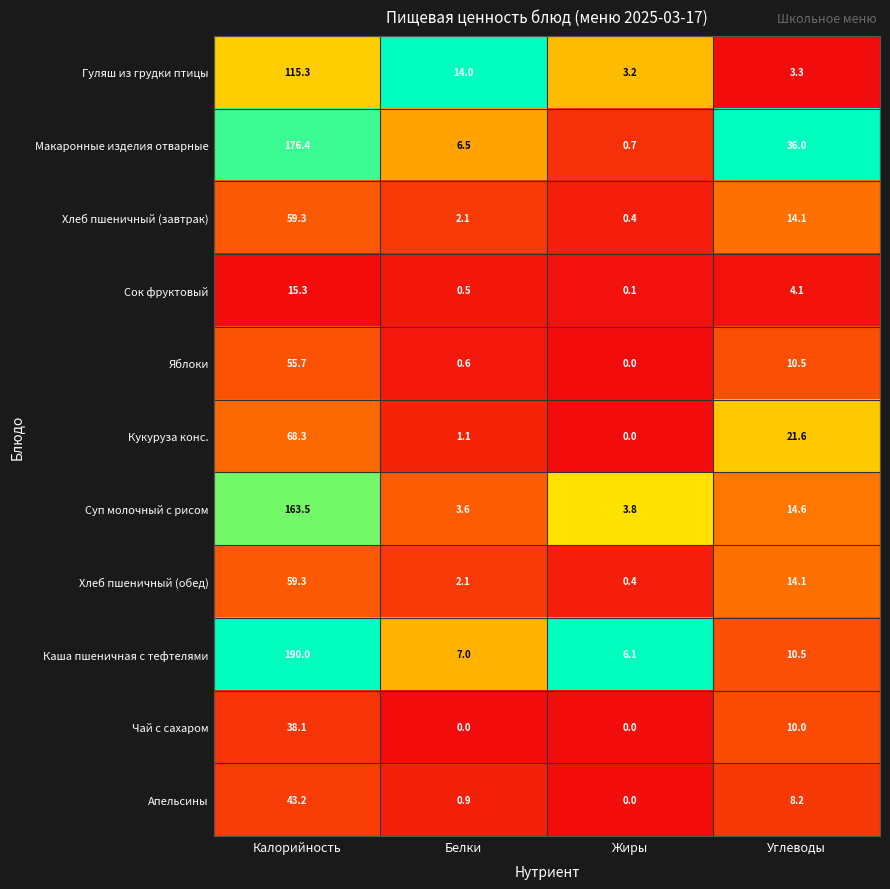

Is it true that Гуляш из грудки птицы equals 5.0 at Жиры?

False